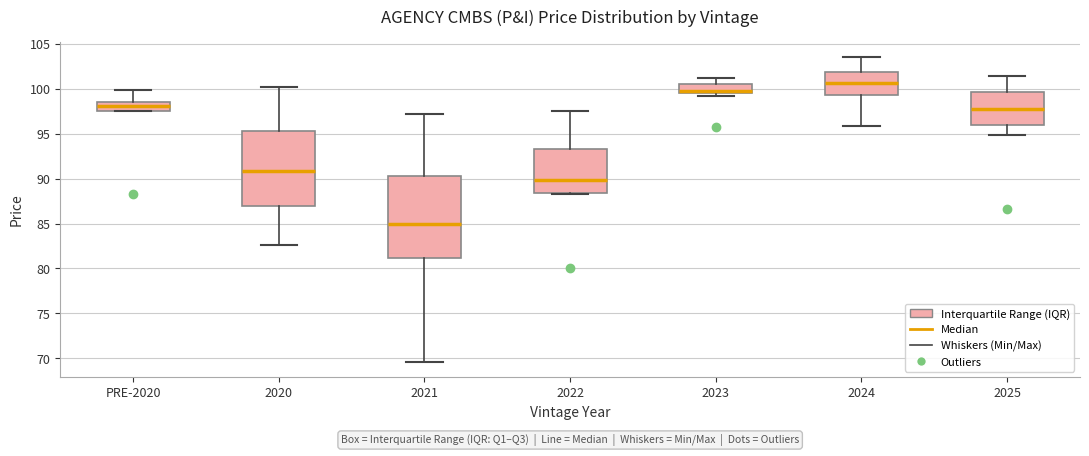

Reading left to right, read every box against the y-axis: the position of its median line, the range the box covers, and the ends of its whiskers. The values are not printed on the chart, so give them approximately, as read against the axis.

PRE-2020: median 98.0, box 97.5 to 98.5, whiskers 97.5 to 100.0
2020: median 91.0, box 87.0 to 95.5, whiskers 82.5 to 100.0
2021: median 85.0, box 81.0 to 90.5, whiskers 69.5 to 97.0
2022: median 90.0, box 88.5 to 93.5, whiskers 88.5 to 97.5
2023: median 100.0, box 99.5 to 100.5, whiskers 99.0 to 101.0
2024: median 100.5, box 99.5 to 102.0, whiskers 96.0 to 103.5
2025: median 98.0, box 96.0 to 99.5, whiskers 95.0 to 101.5